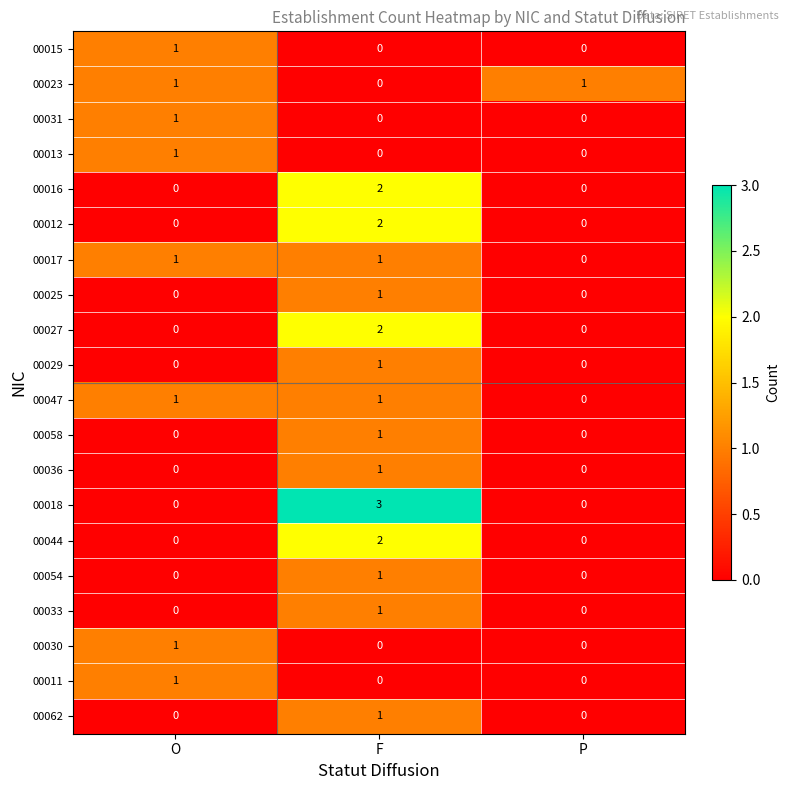

The value of 00047 at O is 1. True or false?

True